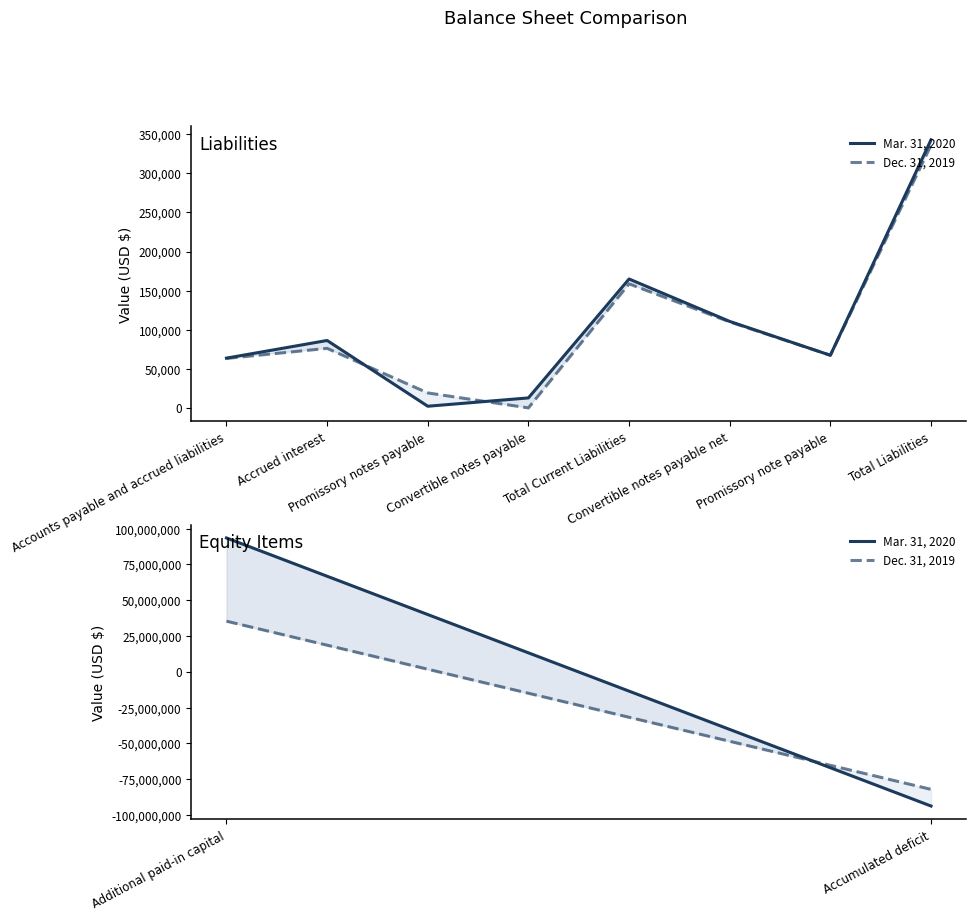

What is the label of the 2nd point from the left?

Accumulated deficit